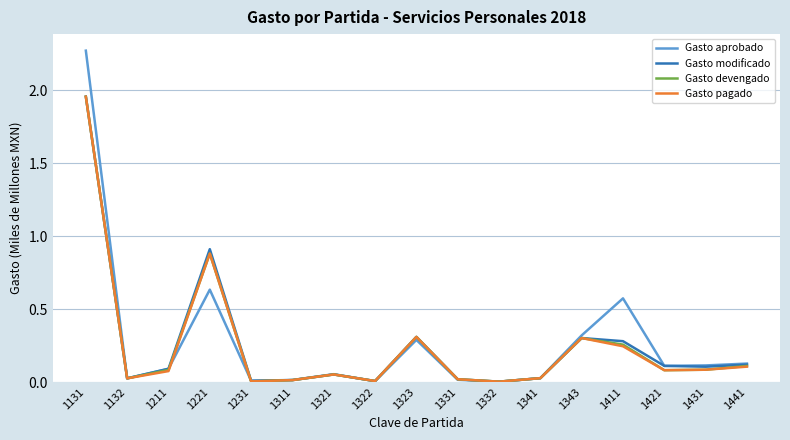

What are all the series names shown in the legend?

Gasto aprobado, Gasto modificado, Gasto devengado, Gasto pagado